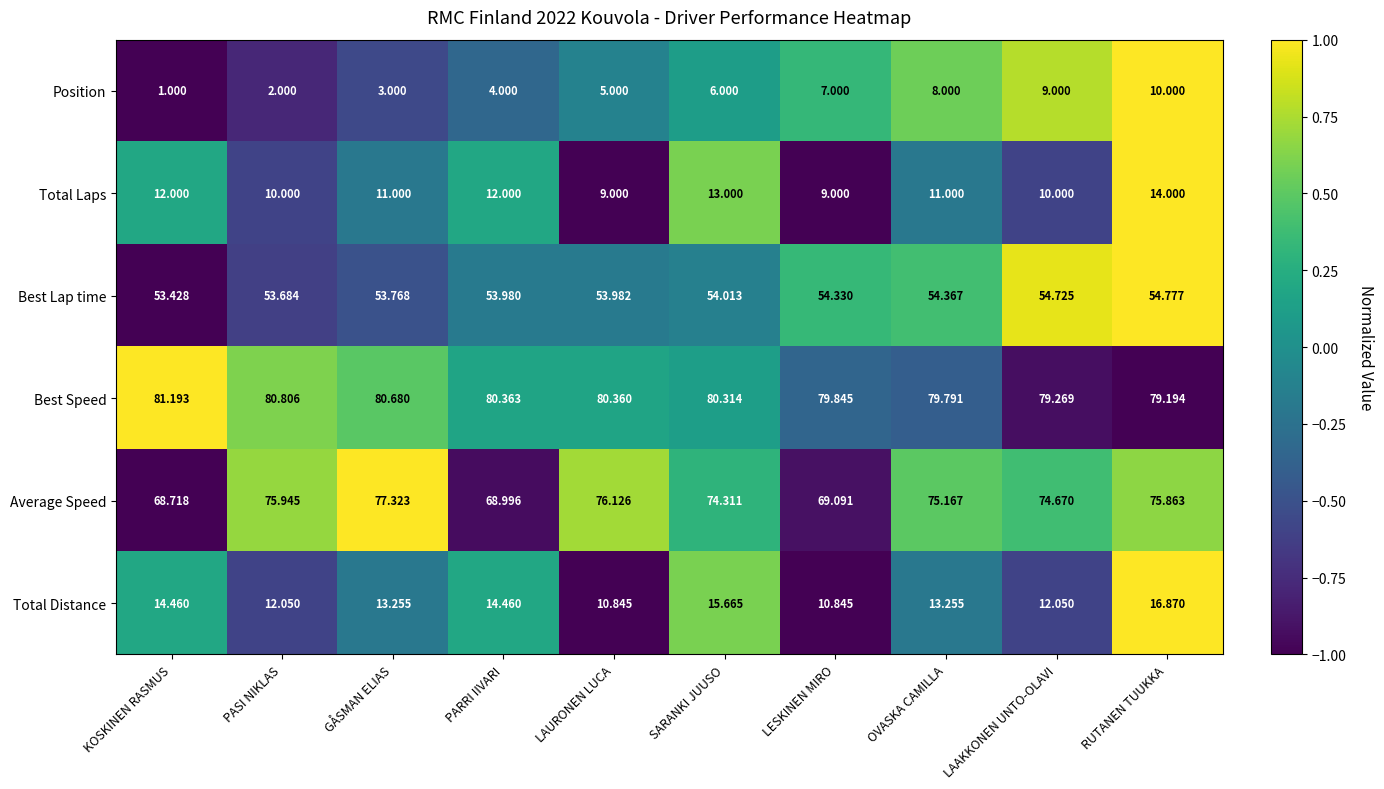

How many distinct data groups are displayed?

6